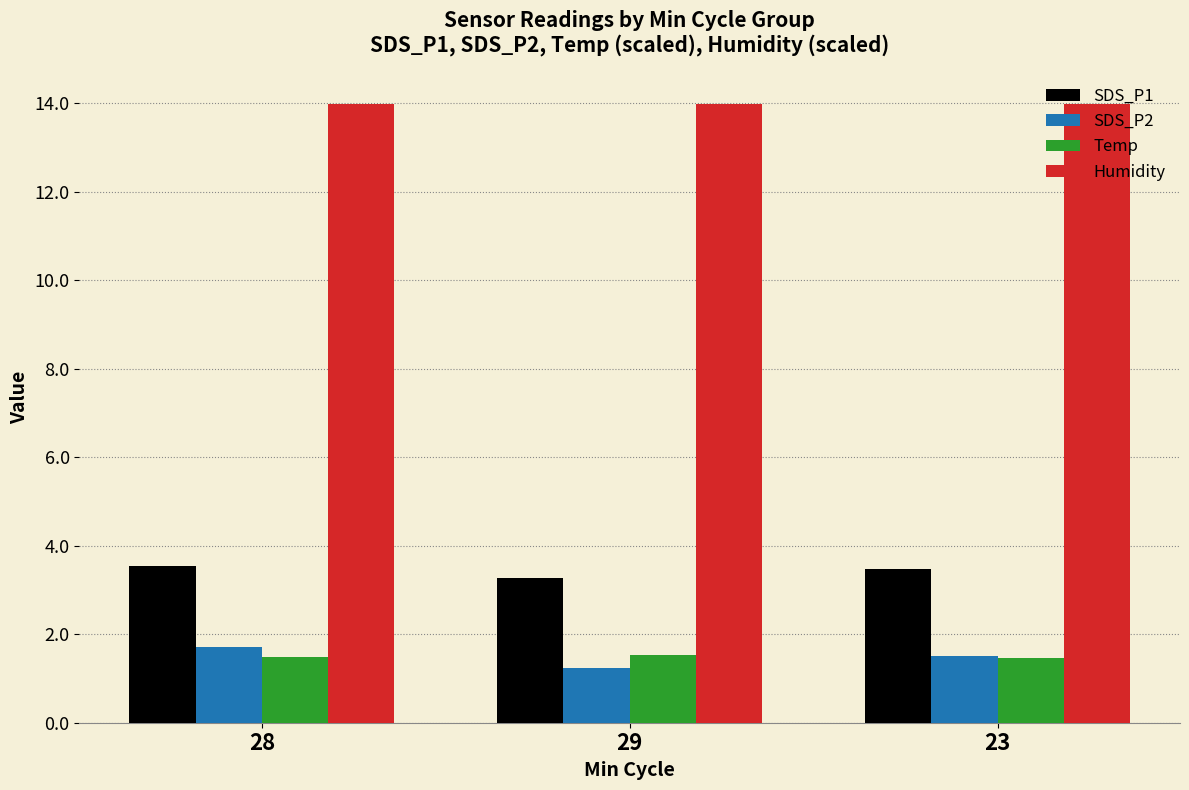

What is the sum of all Temp values?

4.5